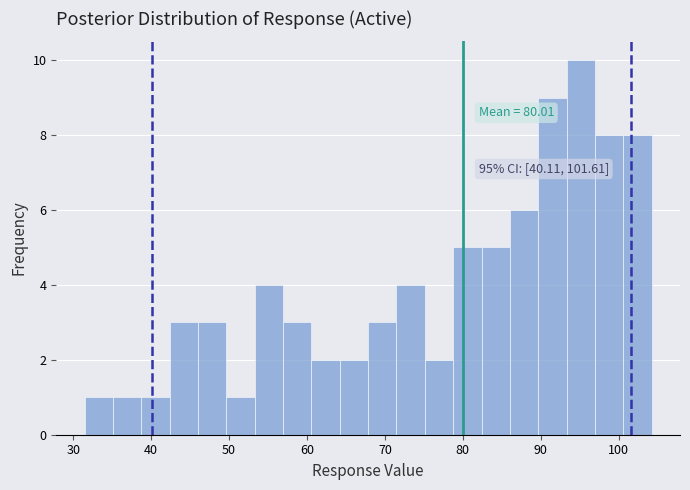

Read against the x-axis, roughly where is the centre of the tallest bar?

95